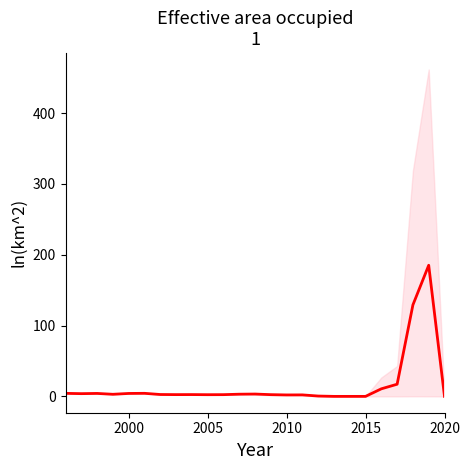

How many data points are less than 2?

5